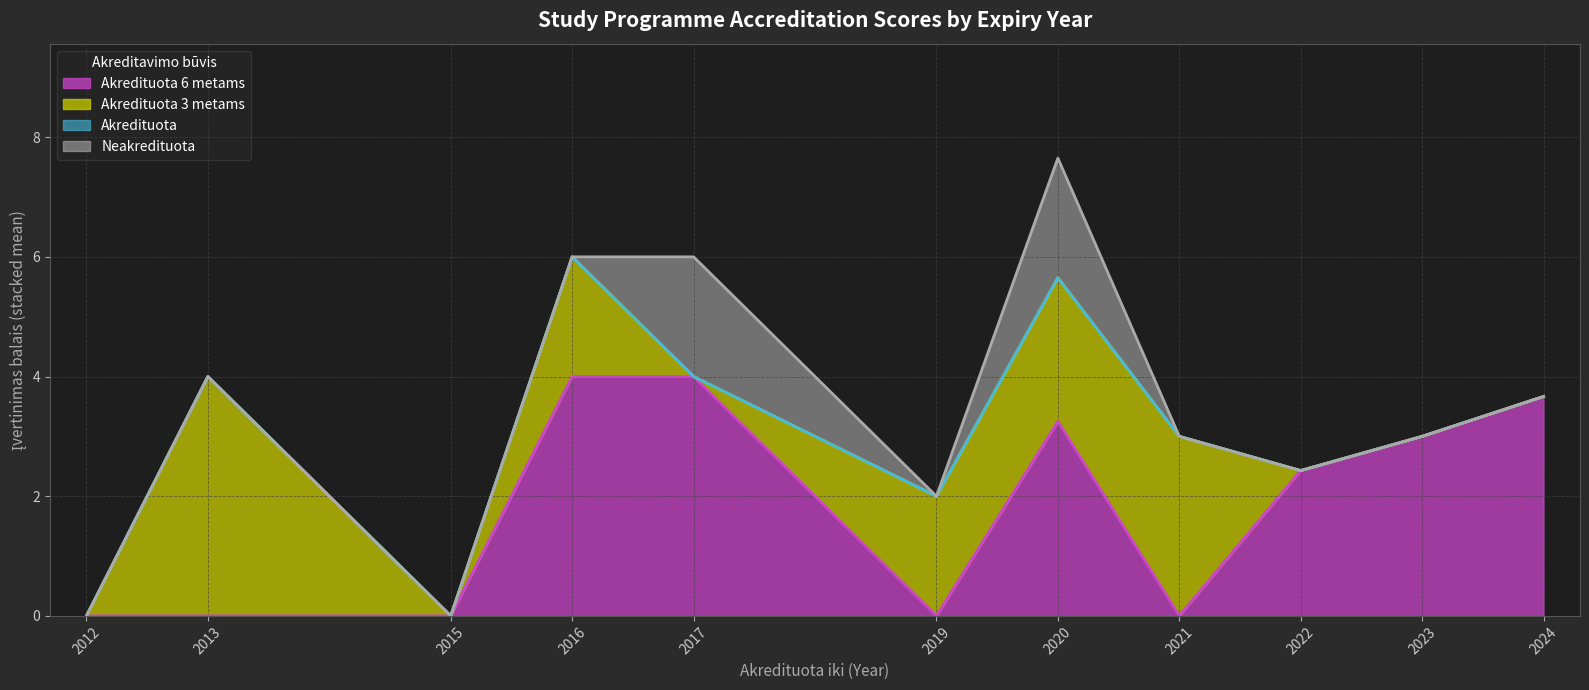

True or false: Akredituota 3 metams and Akredituota 6 metams cross at least once.

False